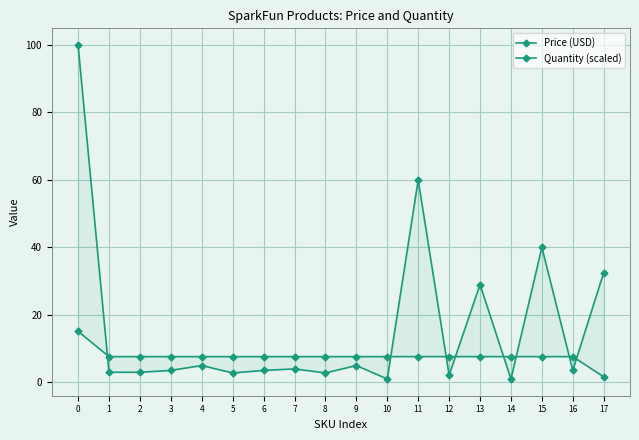

What is the value of the Price (USD) point at the 18th from the left?

32.5